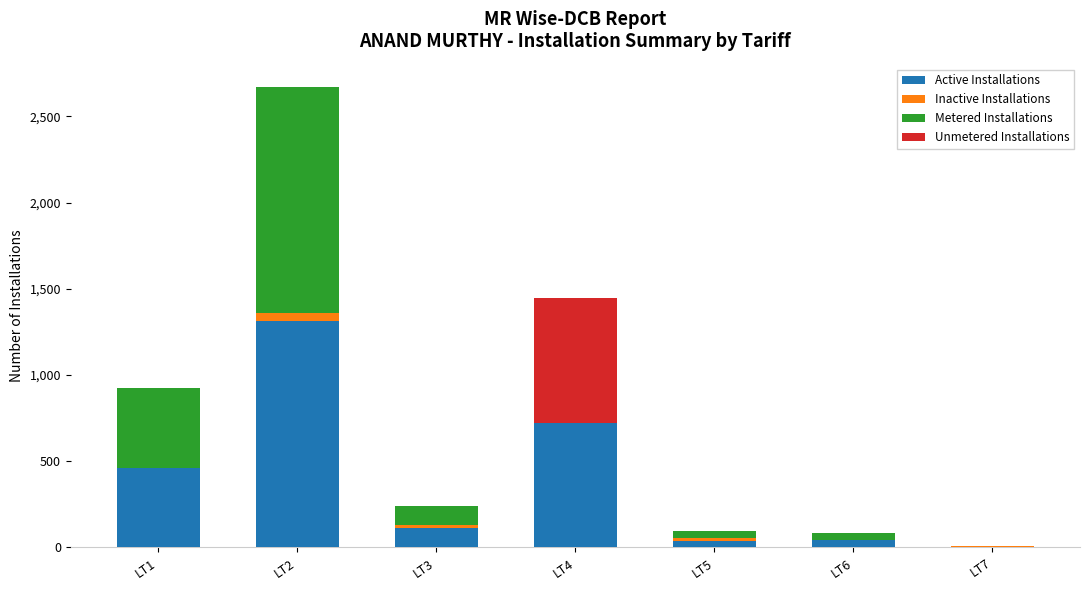

Is it true that Active Installations equals 40 at LT5?

True